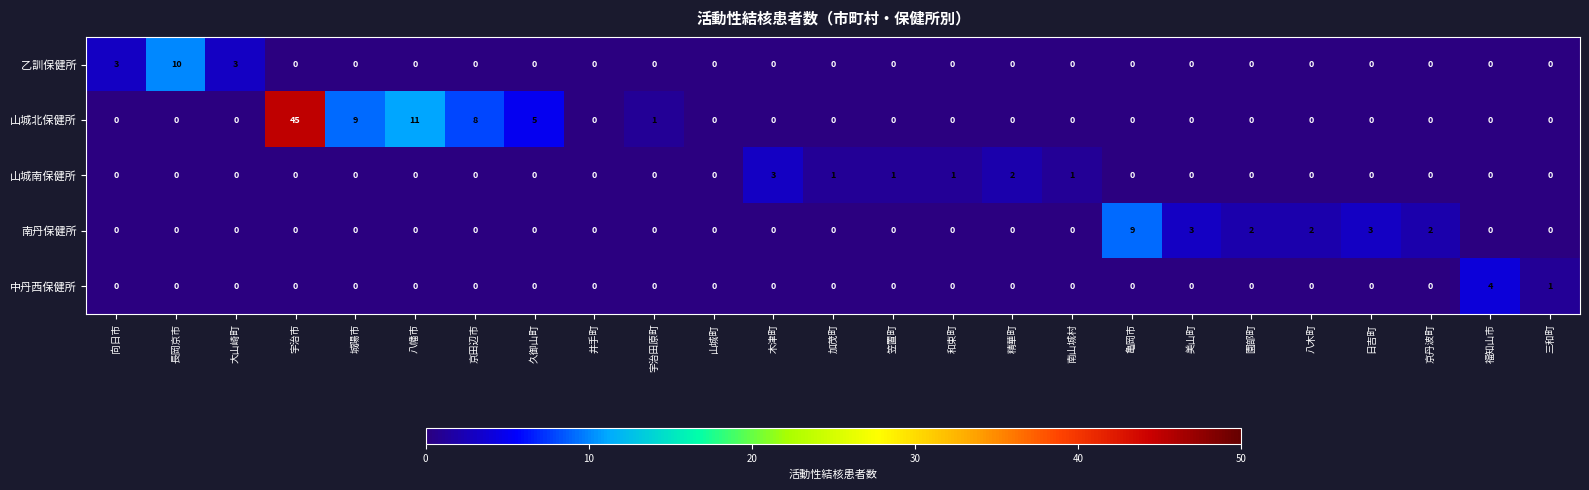

Is it true that 南丹保健所 equals 0 at 八幡市?

True